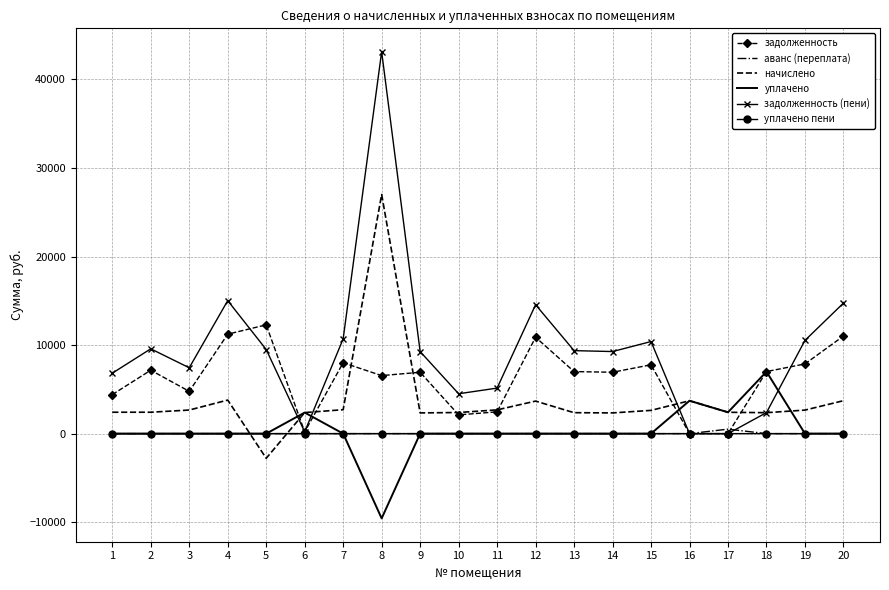

At which label does задолженность reach its peak?

5